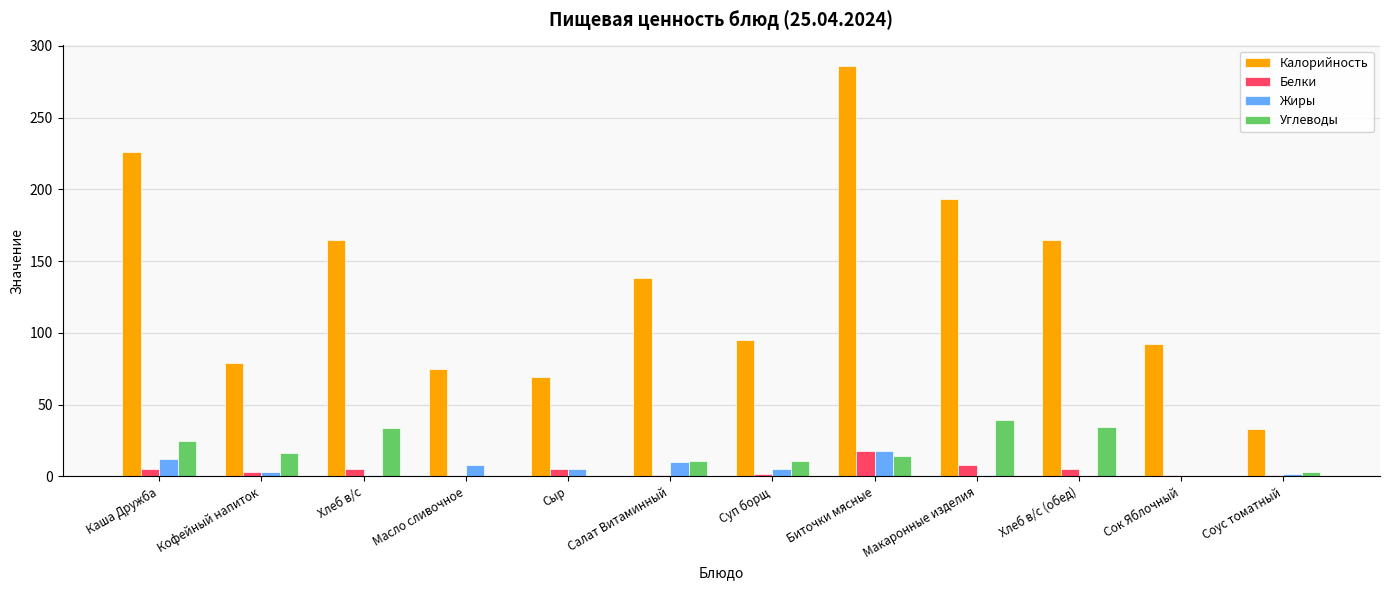

At which label does Углеводы first exceed 14?

Каша Дружба